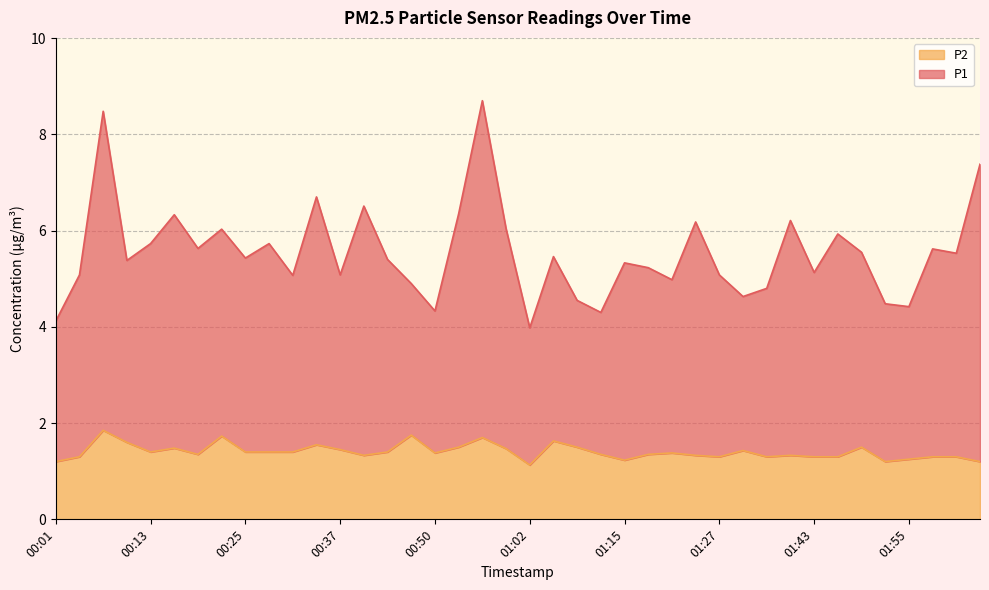

List the series in order of their overall mean, lowest first.

P2, P1